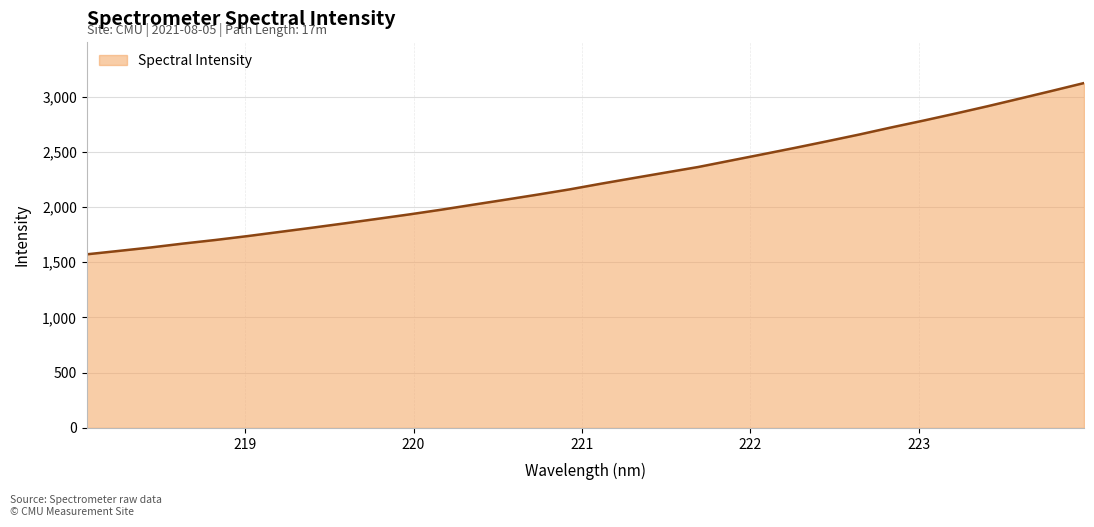

What is the minimum value shown in the chart?

1571.8